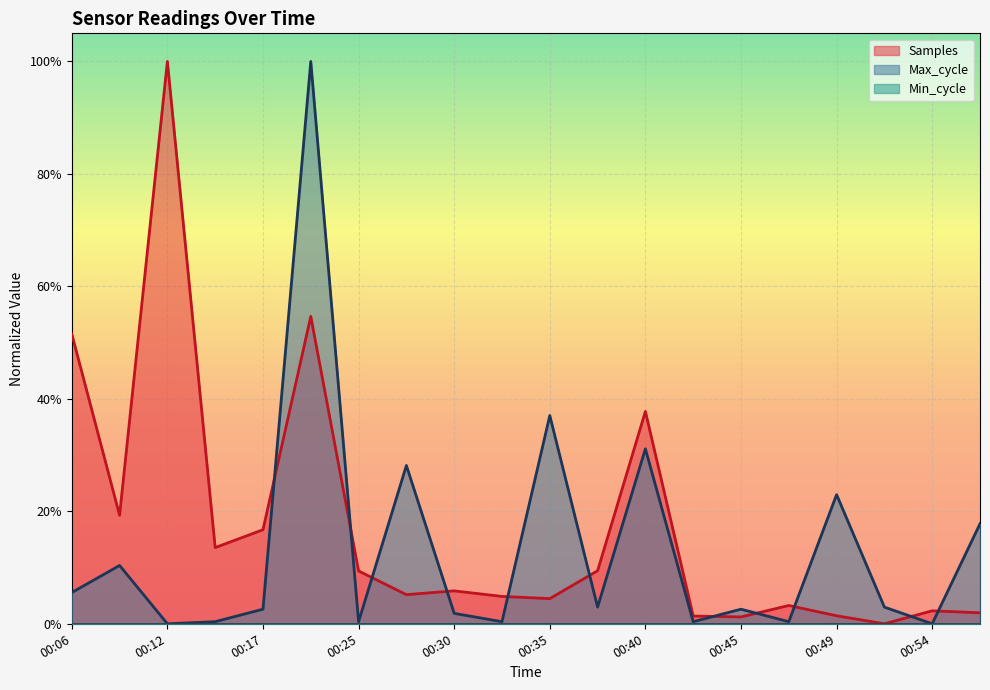

Which category has the highest value in the Samples series?

00:12